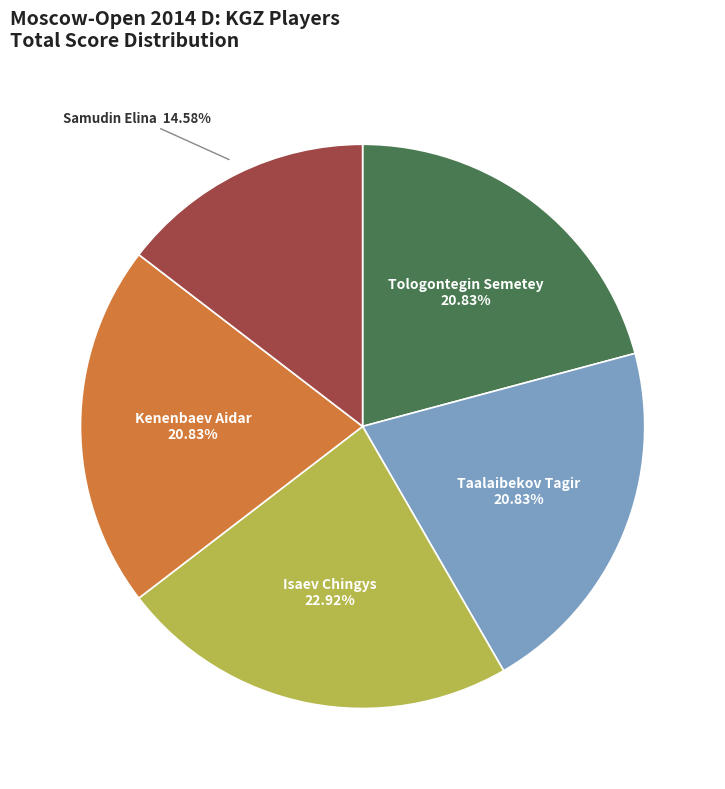

Is it true that Samudin Elina is 1% of the pie?

False